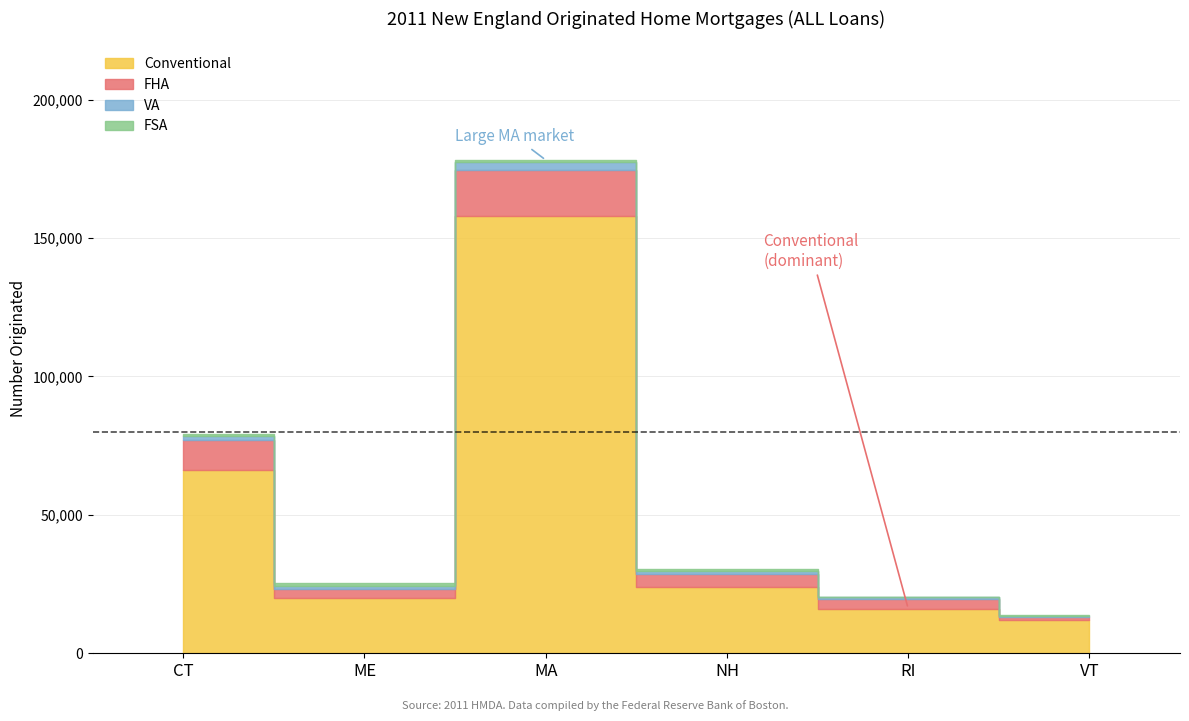

What is the difference between the FSA values at NH and ME?

407